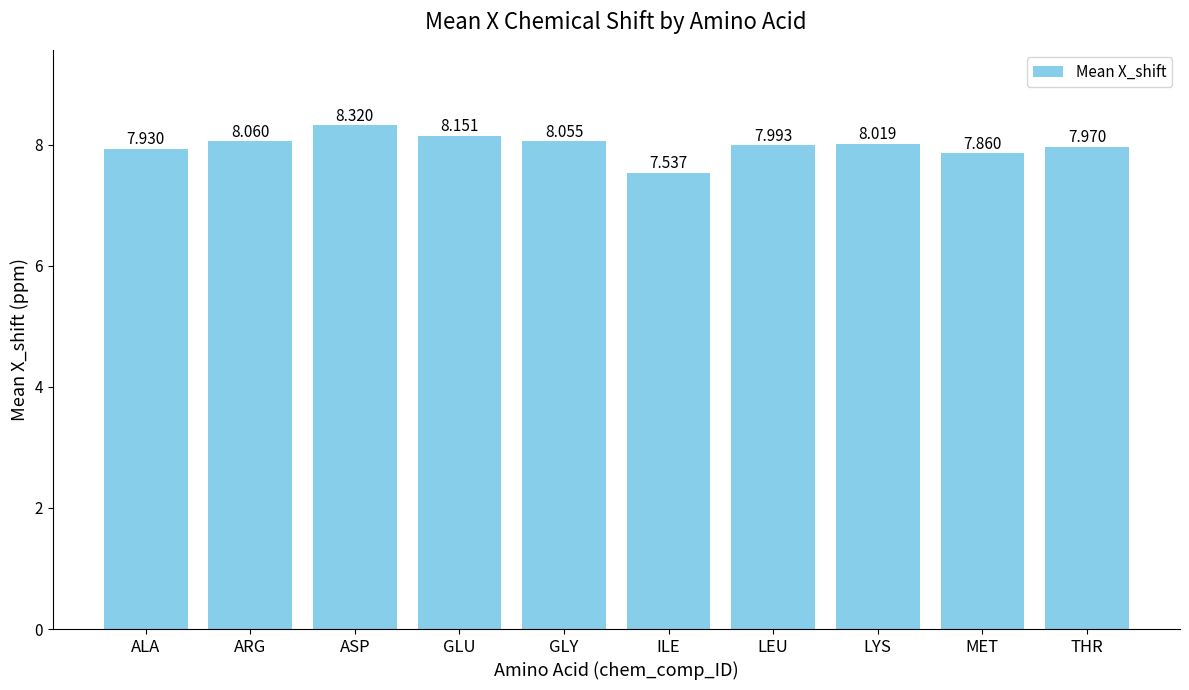

True or false: the data shows 7.9 at MET.

True